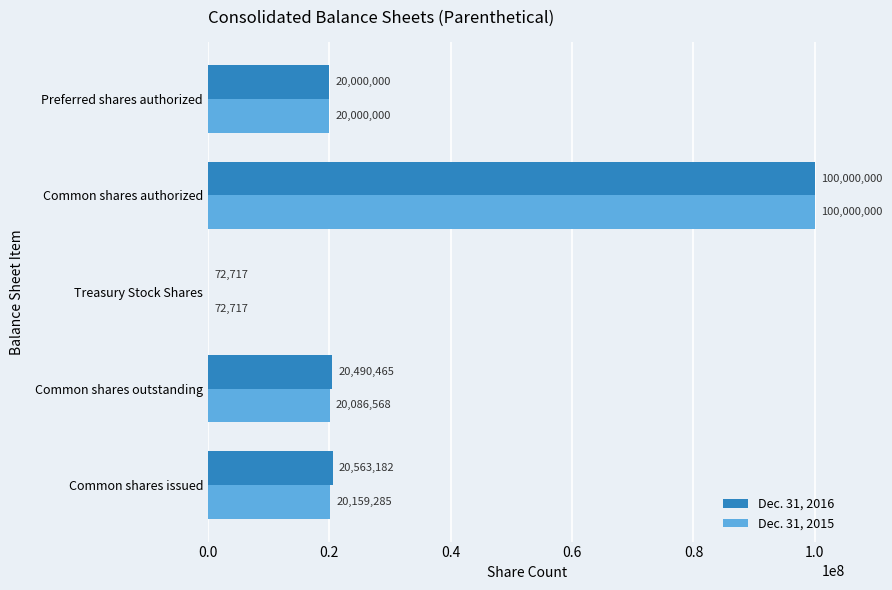

What is the sum of all Dec. 31, 2016 values?

161126364